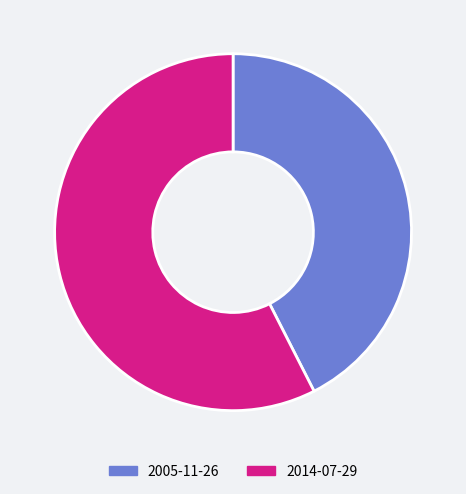

Rank the categories by value from lowest to highest.

2005-11-26, 2014-07-29